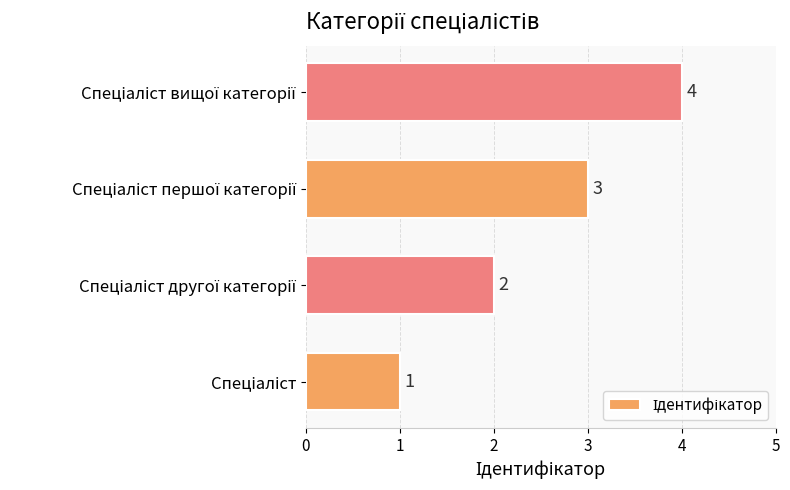

How many values are between 2 and 4?

3